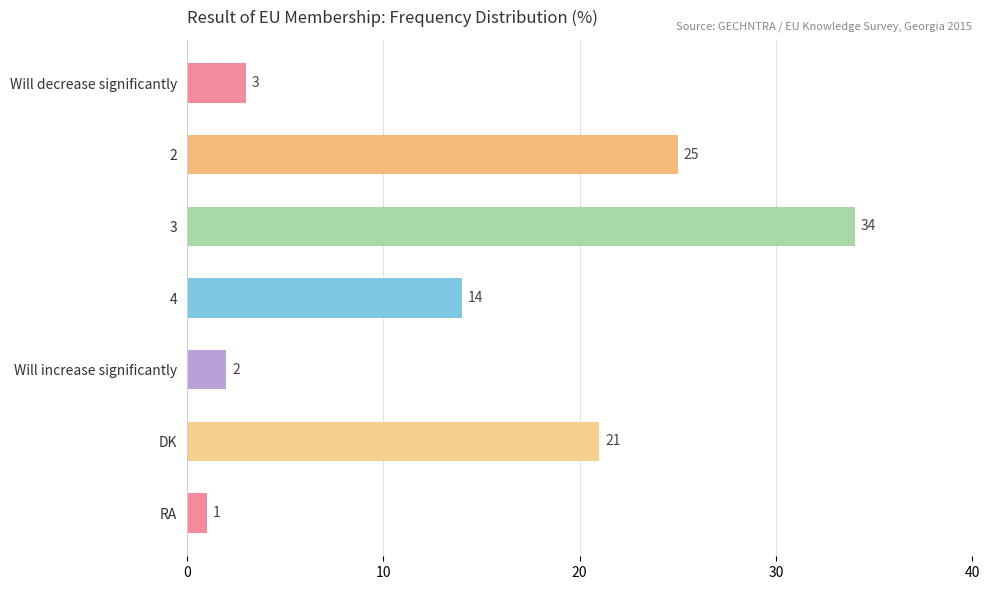

What is the label of the 3rd bar from the bottom?

Will increase significantly